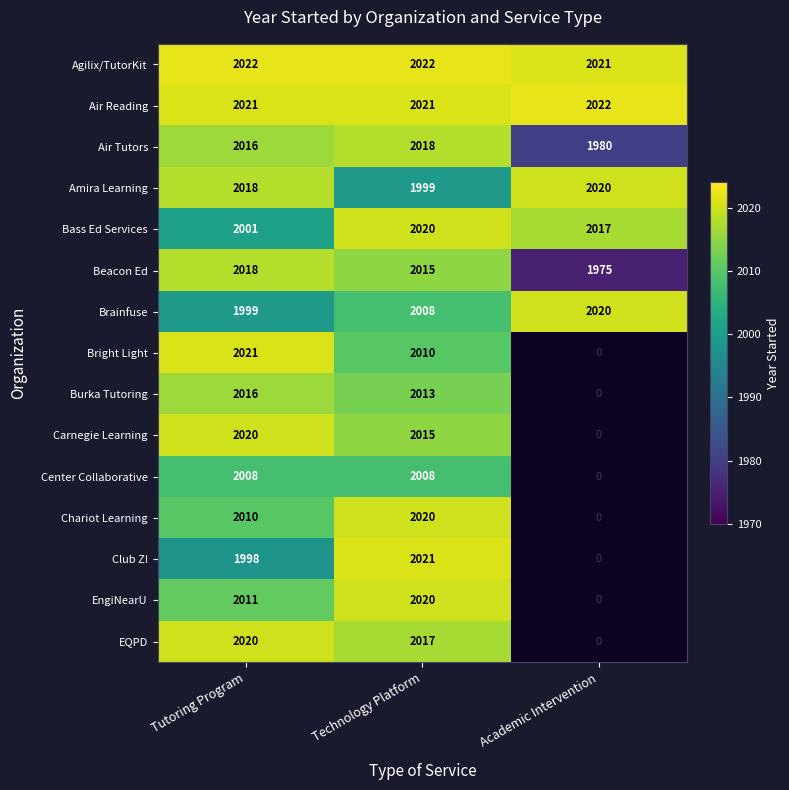

Is the value of EQPD at Tutoring Program greater than the value of Air Reading at Technology Platform?

No